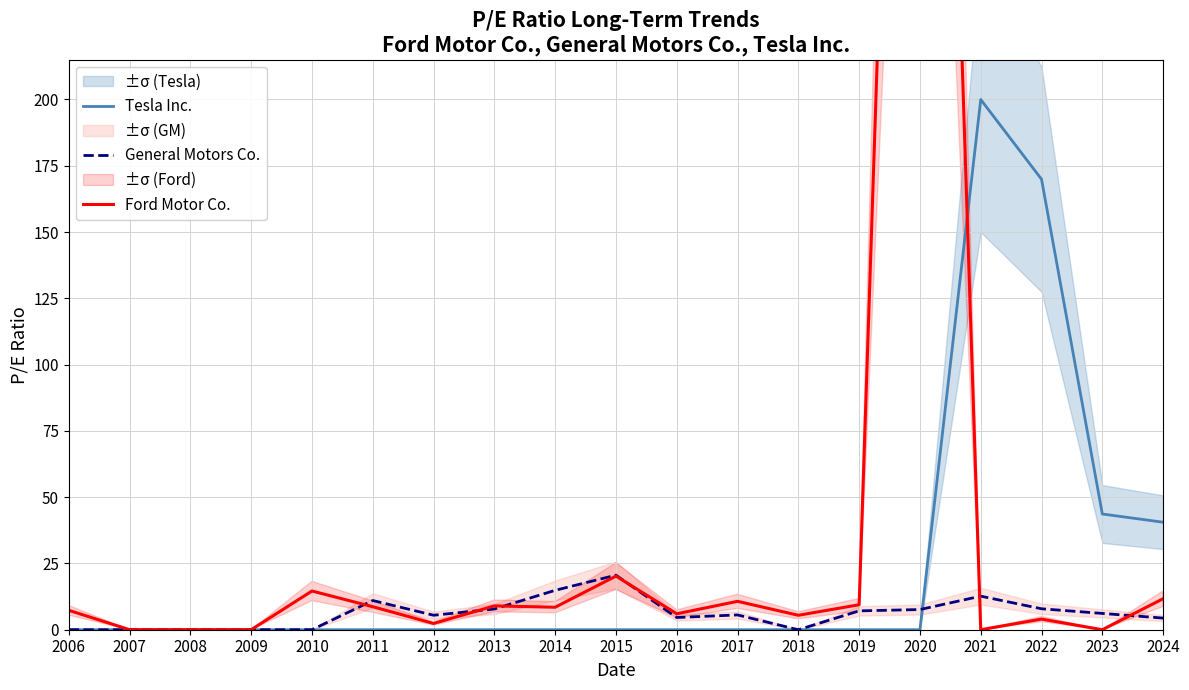

Reading left to right, list all the values displayed in this chart.

Tesla Inc.: 2006=0.0	2007=0.0	2008=0.0	2009=0.0	2010=0.0	2011=0.0	2012=0.0	2013=0.0	2014=0.0	2015=0.0	2016=0.0	2017=0.0	2018=0.0	2019=0.0	2020=0.0	2021=200.0	2022=169.9	2023=43.6	2024=40.5
General Motors Co.: 2006=0.0	2007=0.0	2008=0.0	2009=0.0	2010=0.0	2011=11.0	2012=5.5	2013=7.8	2014=14.9	2015=20.6	2016=4.6	2017=5.6	2018=0.0	2019=7.1	2020=7.6	2021=12.7	2022=7.9	2023=6.2	2024=4.4
Ford Motor Co.: 2006=7.3	2007=0.0	2008=0.0	2009=0.0	2010=14.6	2011=8.7	2012=2.4	2013=9.0	2014=8.5	2015=20.2	2016=6.0	2017=10.7	2018=5.5	2019=9.4	2020=701.0	2021=0.0	2022=4.0	2023=0.0	2024=11.7